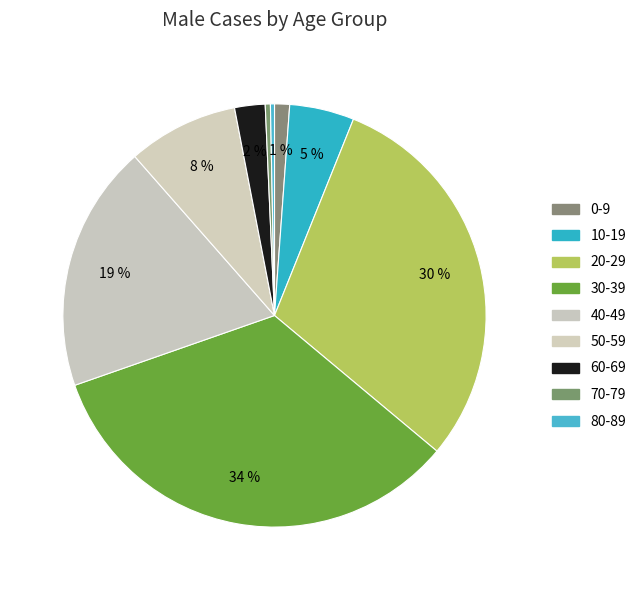

Is 30-39 the majority of the pie?

No